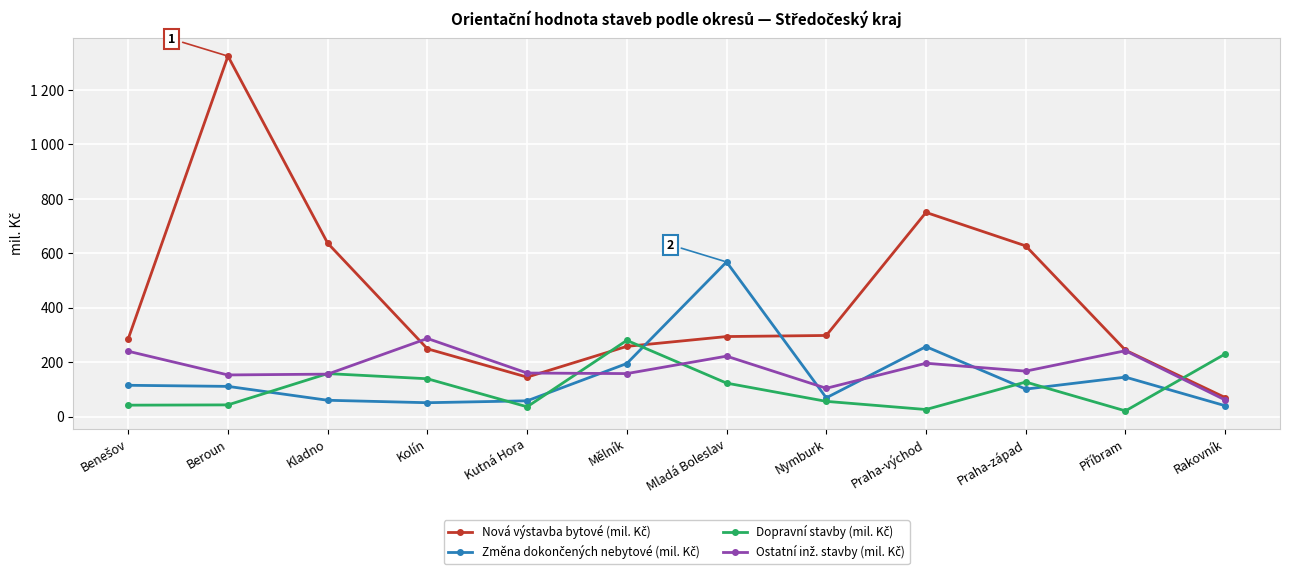

Is this an area chart (filled region under the line)?

No